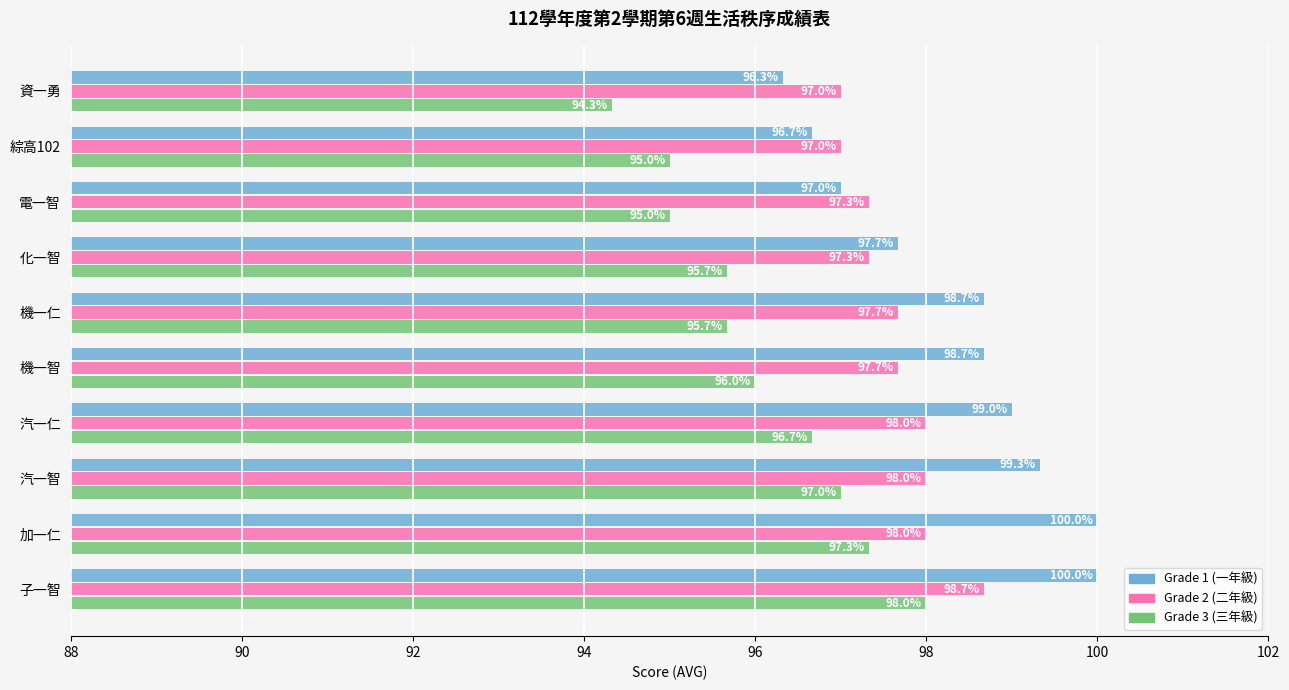

Which label corresponds to the smallest value in the chart?

資一勇